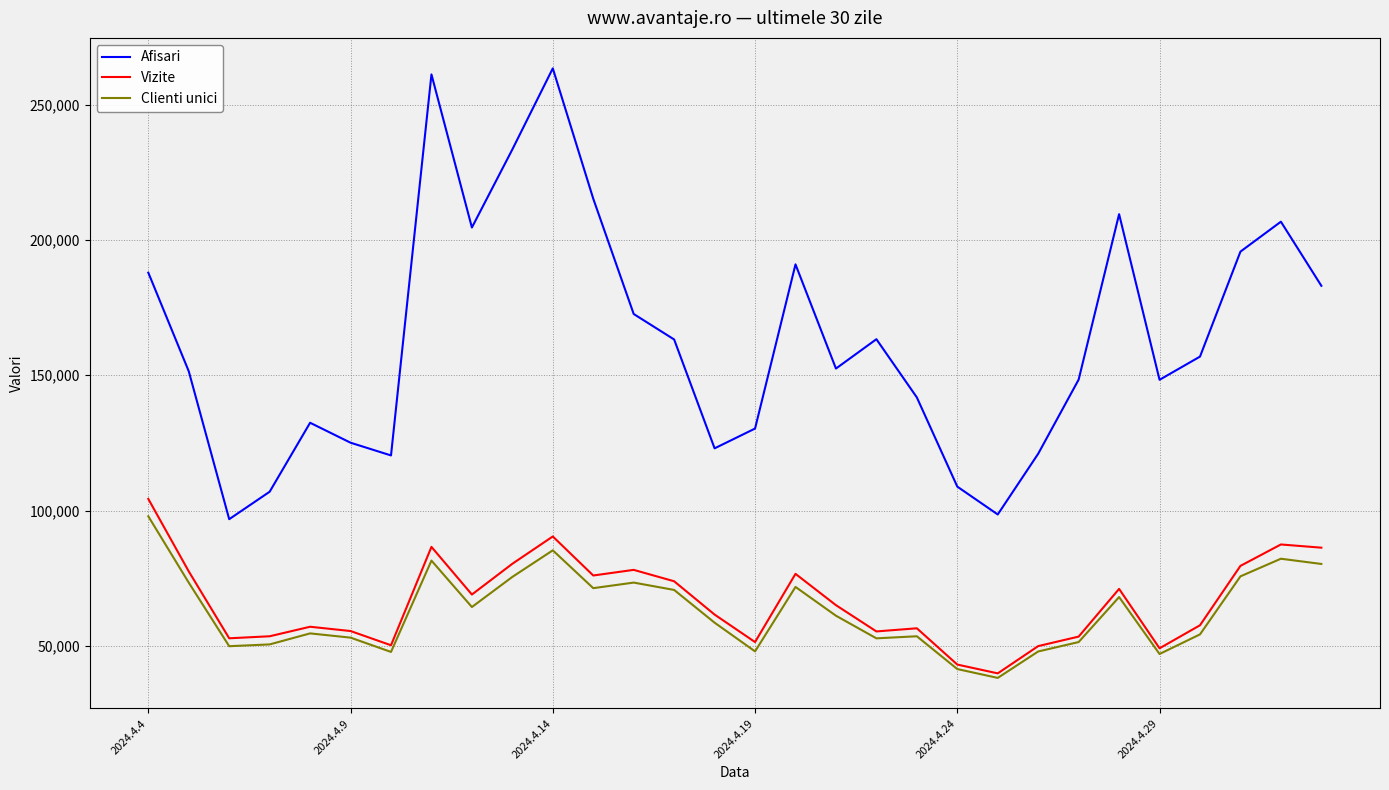

What is the minimum value for Vizite?

39875